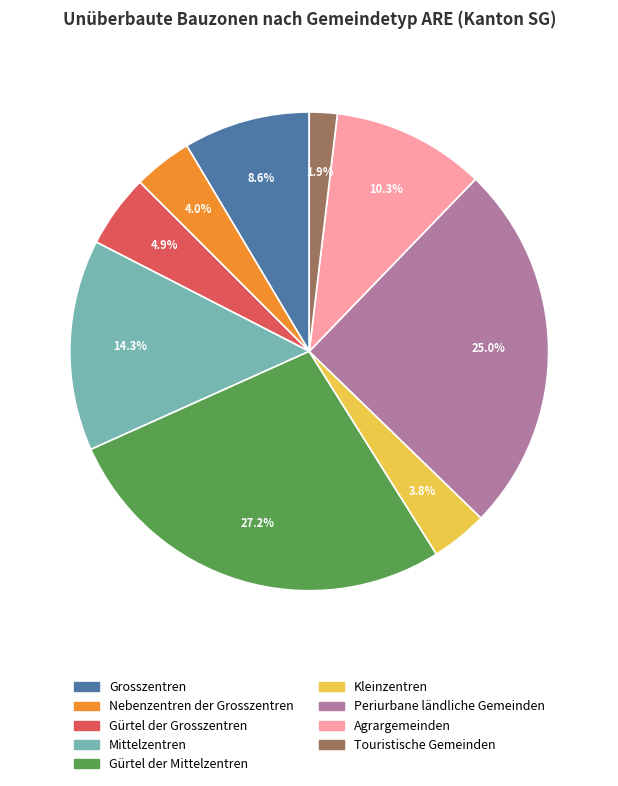

True or false: Agrargemeinden accounts for 2% of the total.

False